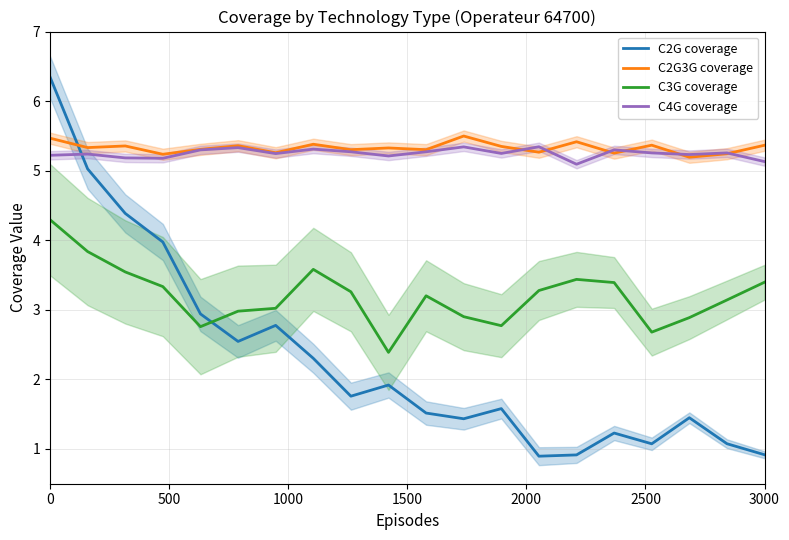

Count the number of categories in the chart.

20